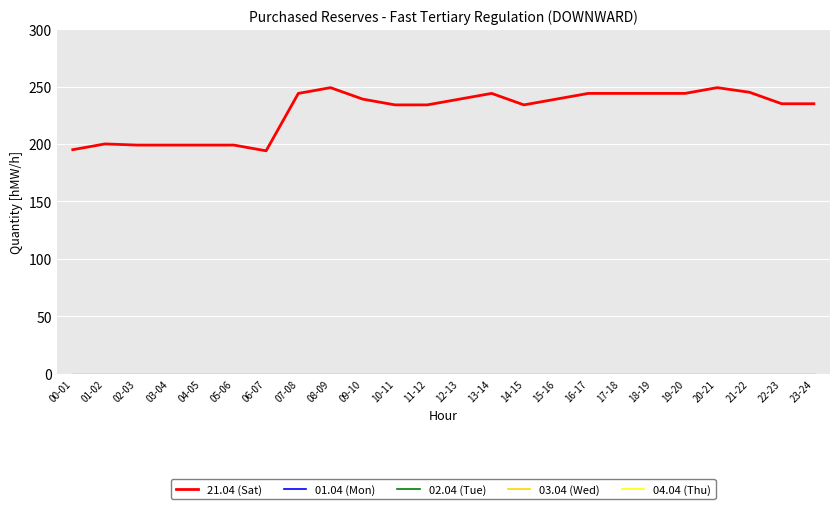

At which category does the chart reach its minimum across all series?

00-01